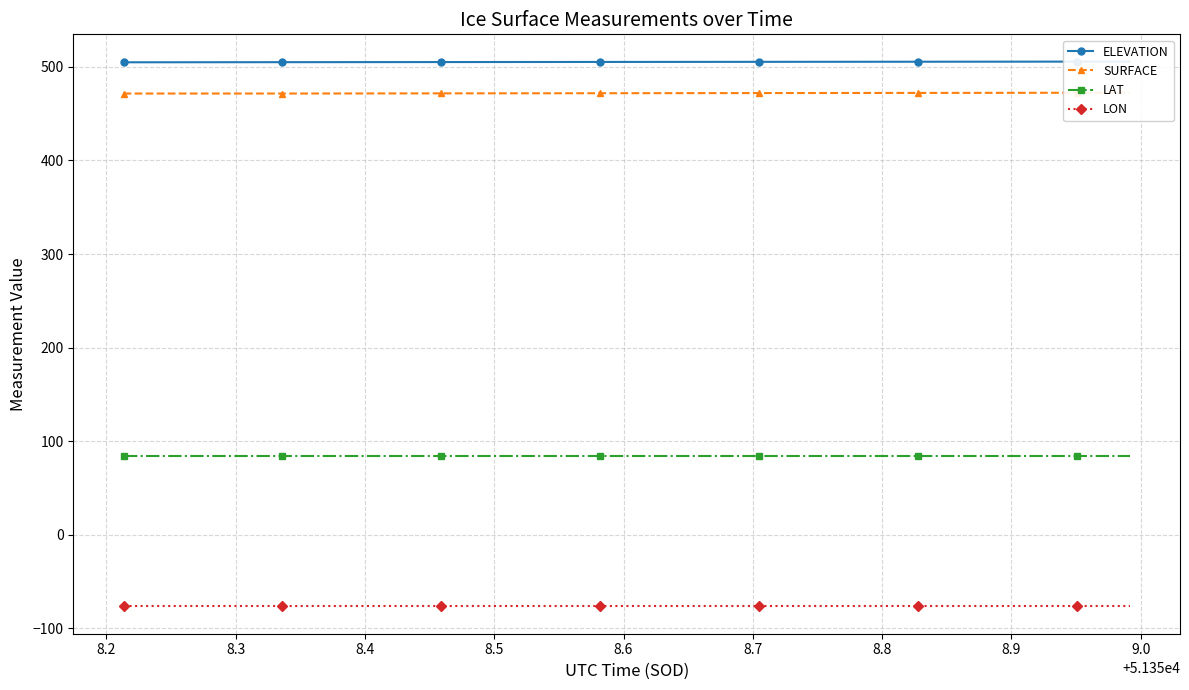

How many series are shown in this chart?

4